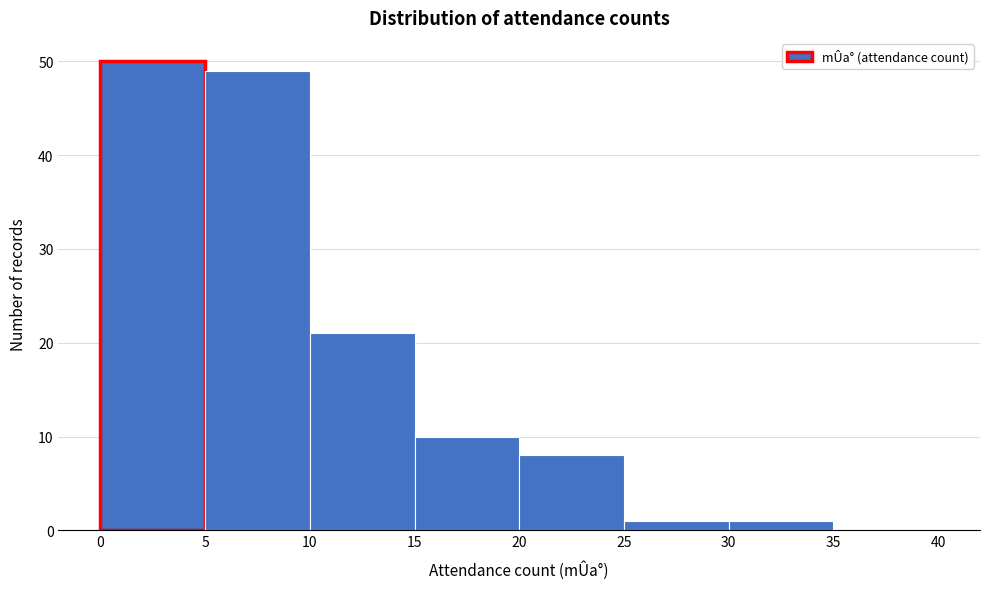

Over which range of the x-axis is the bar tallest?

0 to 5